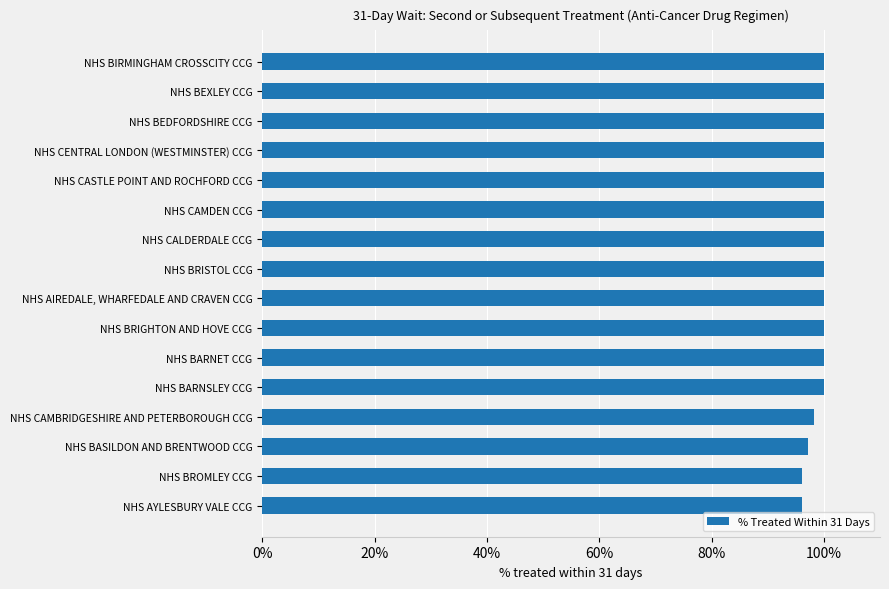

The value at NHS CENTRAL LONDON (WESTMINSTER) CCG is 100.0. True or false?

True